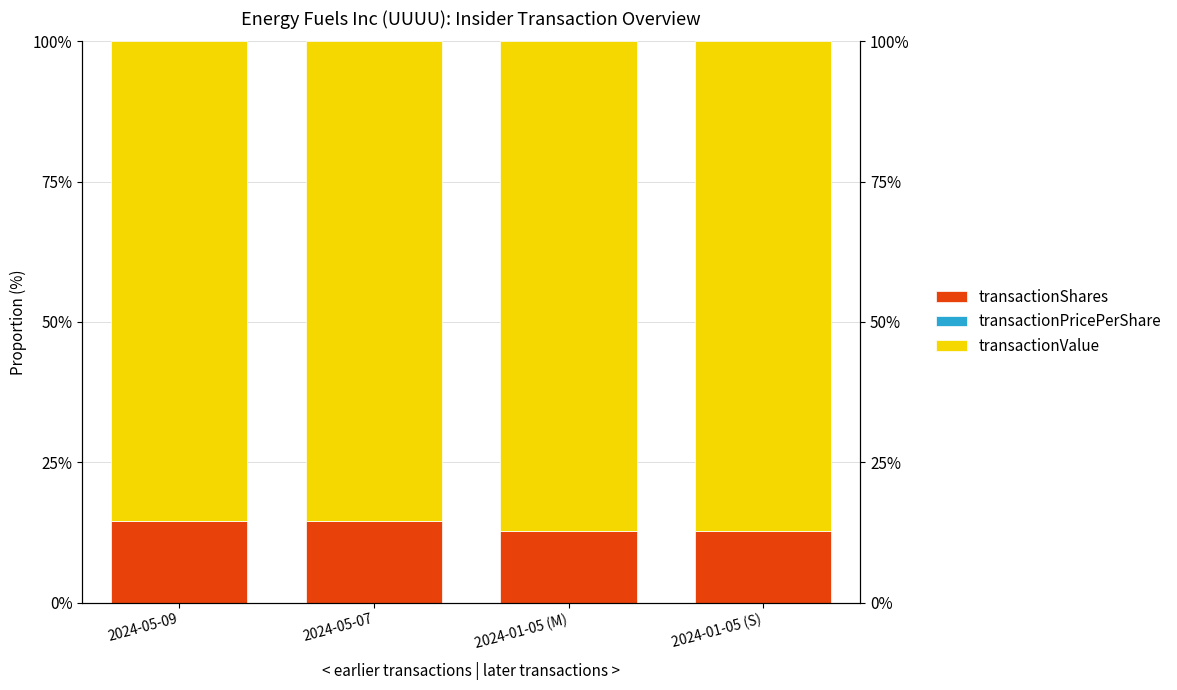

What is the highest value of the transactionShares series?

14.5